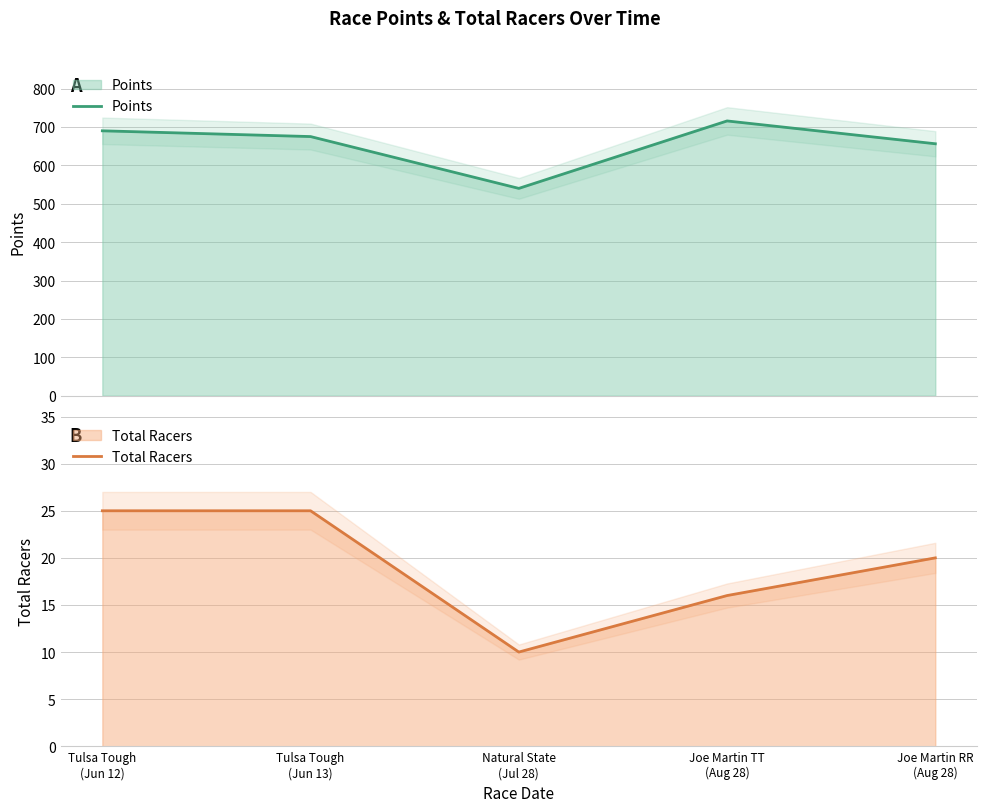

Reading left to right, extract all data points from this chart.

Points: Tulsa Tough
(Jun 12)=690.0	Tulsa Tough
(Jun 13)=675.0	Natural State
(Jul 28)=540.0	Joe Martin TT
(Aug 28)=715.7	Joe Martin RR
(Aug 28)=656.2
Total Racers: Tulsa Tough
(Jun 12)=25.0	Tulsa Tough
(Jun 13)=25.0	Natural State
(Jul 28)=10.0	Joe Martin TT
(Aug 28)=16.0	Joe Martin RR
(Aug 28)=20.0